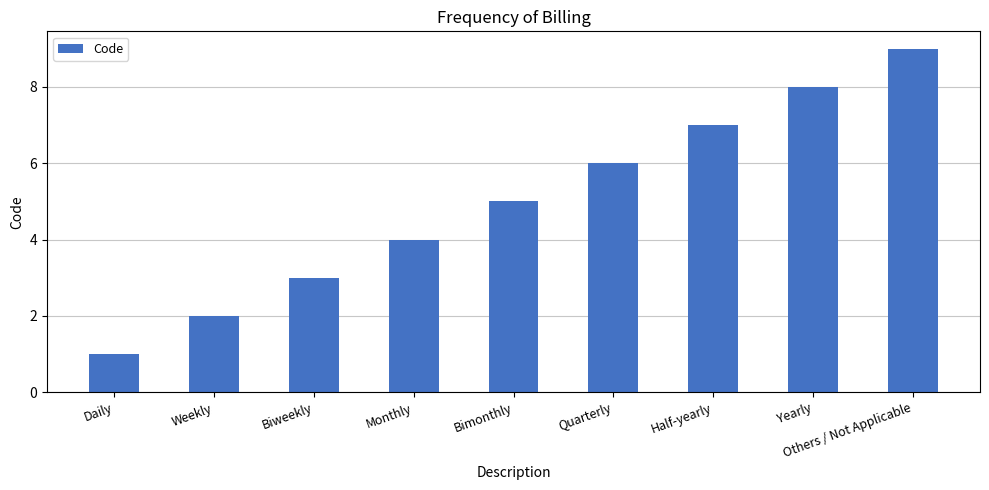

Reading left to right, transcribe all the data shown in this chart.

1	2	3	4	5	6	7	8	9